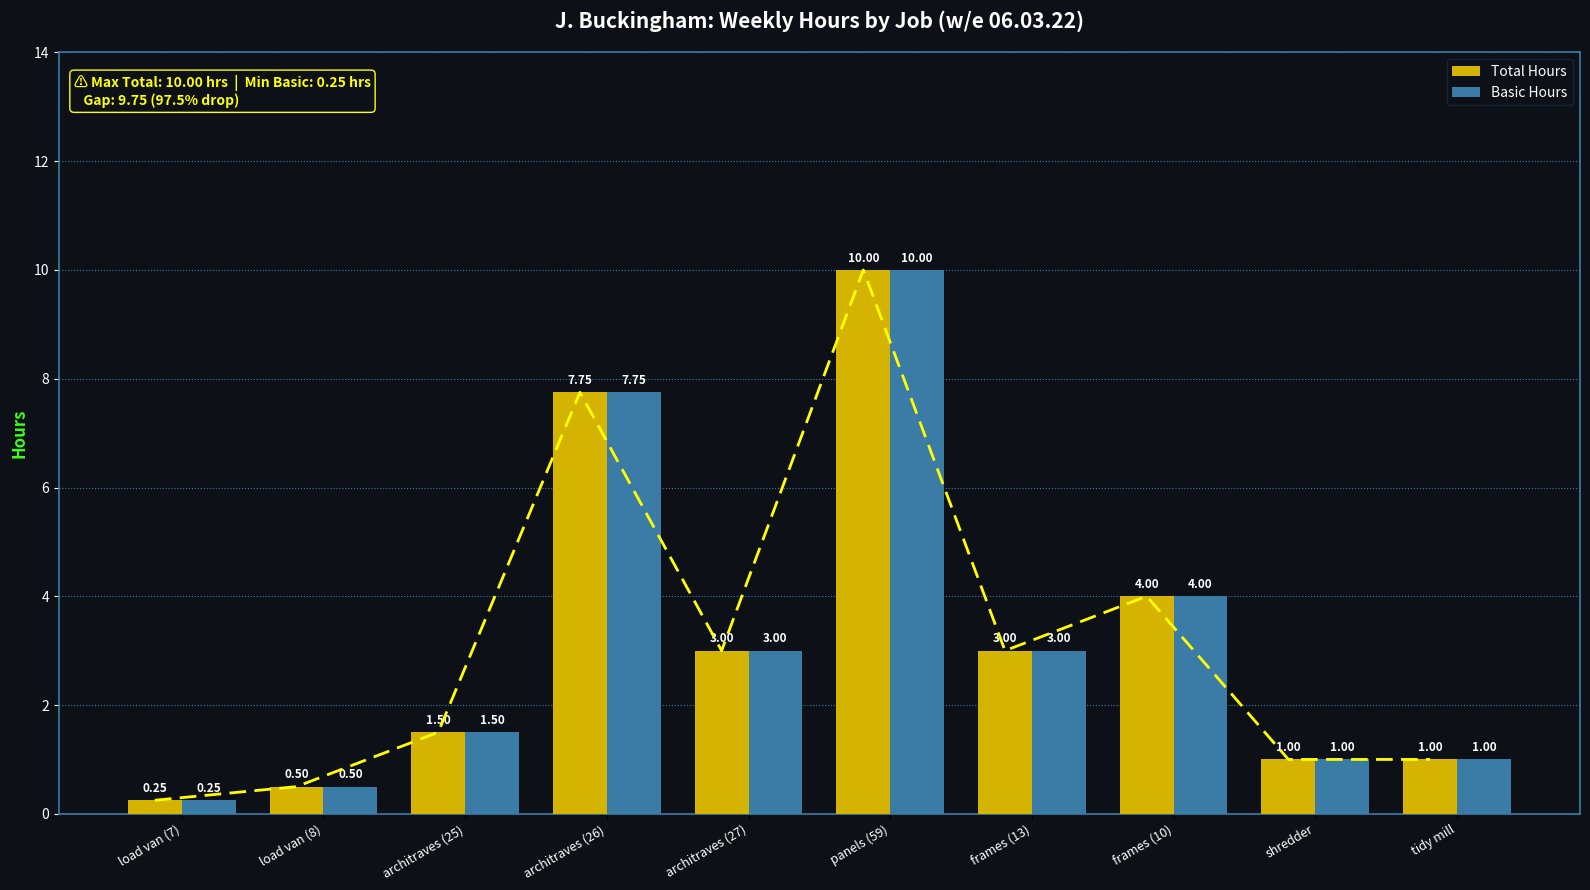

Reading left to right, what are all the values shown in this chart?

Total Hours: 0.2	0.5	1.5	7.8	3.0	10.0	3.0	4.0	1.0	1.0
Basic Hours: 0.2	0.5	1.5	7.8	3.0	10.0	3.0	4.0	1.0	1.0